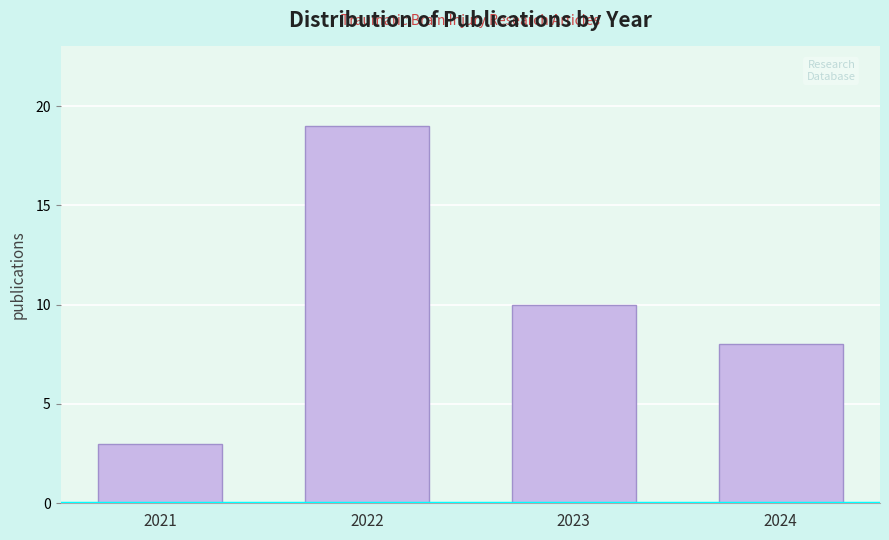

Reading left to right, what are all the values shown in this chart?

3	19	10	8